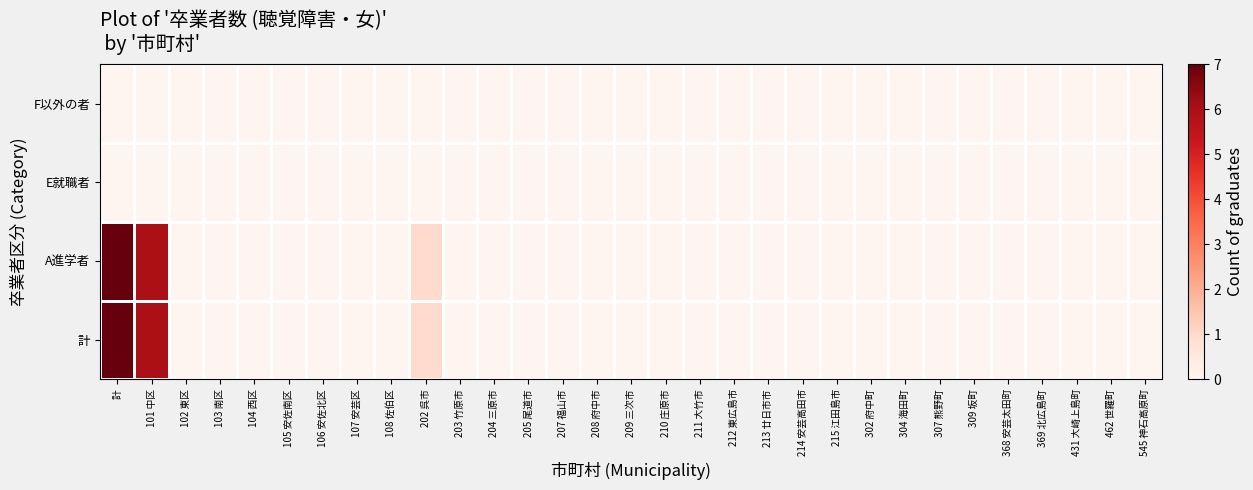

Reading right to left, what are all the values shown in this chart?

計: 545 神石高原町=0	462 世羅町=0	431 大崎上島町=0	369 北広島町=0	368 安芸太田町=0	309 坂町=0	307 熊野町=0	304 海田町=0	302 府中町=0	215 江田島市=0	214 安芸高田市=0	213 廿日市市=0	212 東広島市=0	211 大竹市=0	210 庄原市=0	209 三次市=0	208 府中市=0	207 福山市=0	205 尾道市=0	204 三原市=0	203 竹原市=0	202 呉市=1	108 佐伯区=0	107 安芸区=0	106 安佐北区=0	105 安佐南区=0	104 西区=0	103 南区=0	102 東区=0	101 中区=6	計=7
A進学者: 545 神石高原町=0	462 世羅町=0	431 大崎上島町=0	369 北広島町=0	368 安芸太田町=0	309 坂町=0	307 熊野町=0	304 海田町=0	302 府中町=0	215 江田島市=0	214 安芸高田市=0	213 廿日市市=0	212 東広島市=0	211 大竹市=0	210 庄原市=0	209 三次市=0	208 府中市=0	207 福山市=0	205 尾道市=0	204 三原市=0	203 竹原市=0	202 呉市=1	108 佐伯区=0	107 安芸区=0	106 安佐北区=0	105 安佐南区=0	104 西区=0	103 南区=0	102 東区=0	101 中区=6	計=7
E就職者: 545 神石高原町=0	462 世羅町=0	431 大崎上島町=0	369 北広島町=0	368 安芸太田町=0	309 坂町=0	307 熊野町=0	304 海田町=0	302 府中町=0	215 江田島市=0	214 安芸高田市=0	213 廿日市市=0	212 東広島市=0	211 大竹市=0	210 庄原市=0	209 三次市=0	208 府中市=0	207 福山市=0	205 尾道市=0	204 三原市=0	203 竹原市=0	202 呉市=0	108 佐伯区=0	107 安芸区=0	106 安佐北区=0	105 安佐南区=0	104 西区=0	103 南区=0	102 東区=0	101 中区=0	計=0
F以外の者: 545 神石高原町=0	462 世羅町=0	431 大崎上島町=0	369 北広島町=0	368 安芸太田町=0	309 坂町=0	307 熊野町=0	304 海田町=0	302 府中町=0	215 江田島市=0	214 安芸高田市=0	213 廿日市市=0	212 東広島市=0	211 大竹市=0	210 庄原市=0	209 三次市=0	208 府中市=0	207 福山市=0	205 尾道市=0	204 三原市=0	203 竹原市=0	202 呉市=0	108 佐伯区=0	107 安芸区=0	106 安佐北区=0	105 安佐南区=0	104 西区=0	103 南区=0	102 東区=0	101 中区=0	計=0